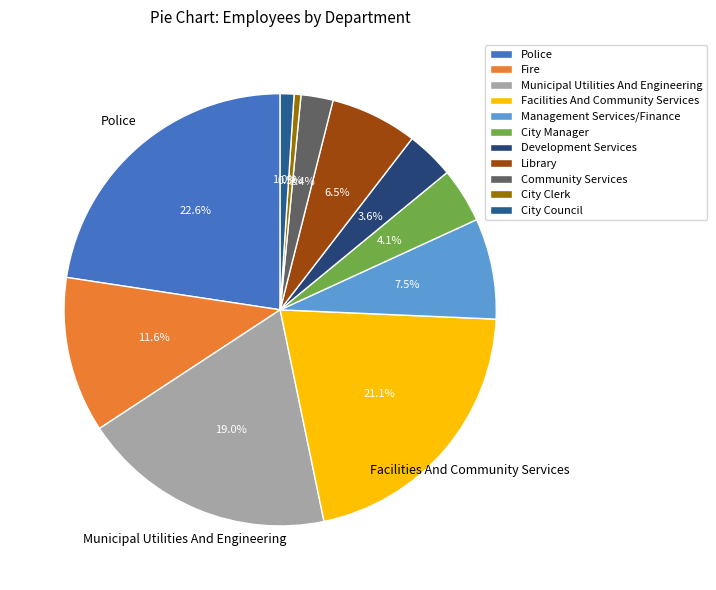

To the nearest percent, what is the difference between the Police and City Clerk slice percentages?

22%